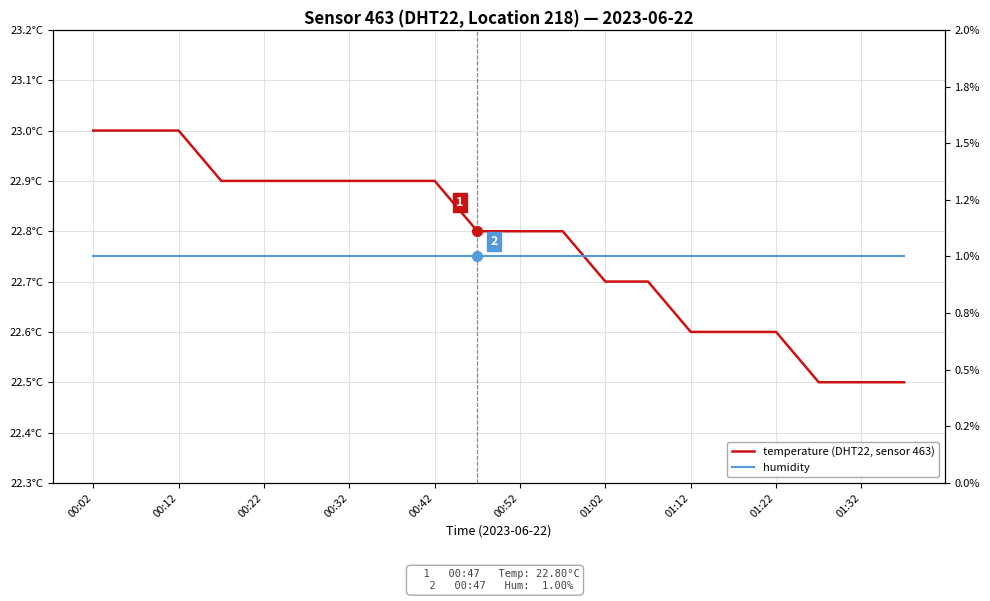

What is the maximum value shown in the chart?

23.0